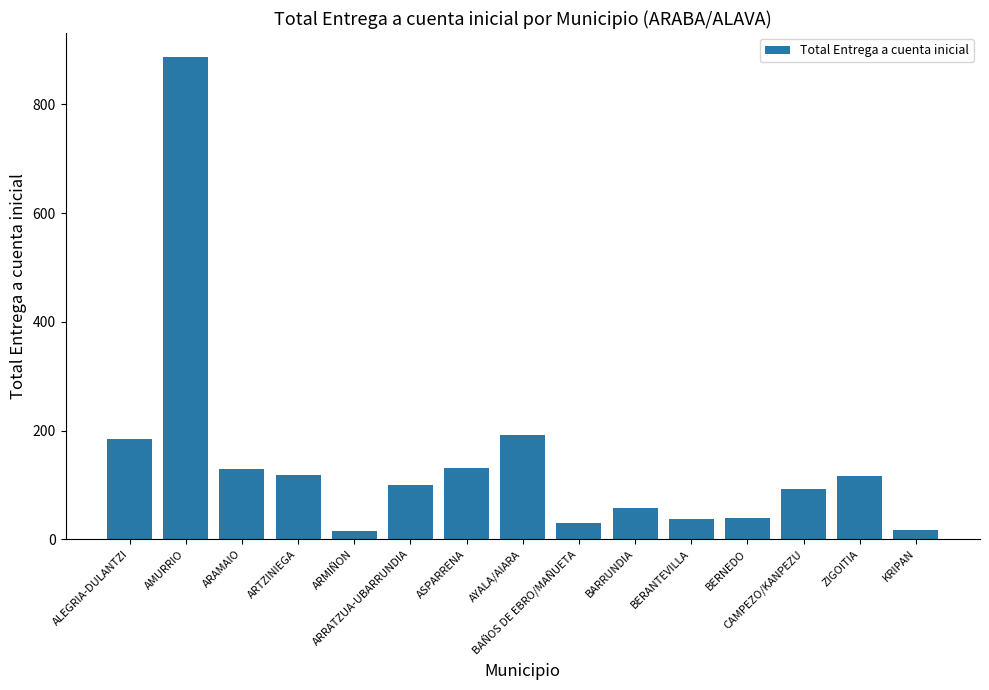

The value at ALEGRIA-DULANTZI is 183.5. True or false?

True